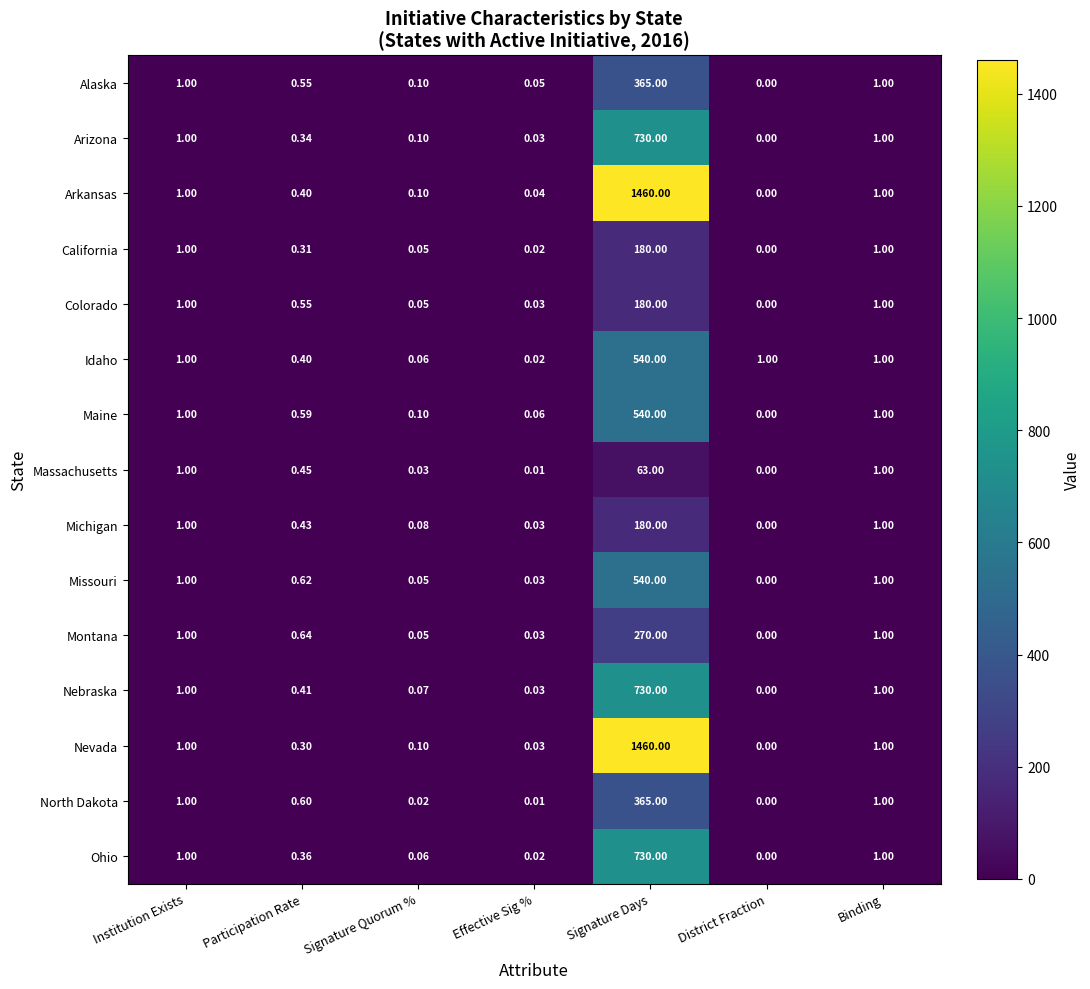

Which category has the lowest value across all series?

District Fraction